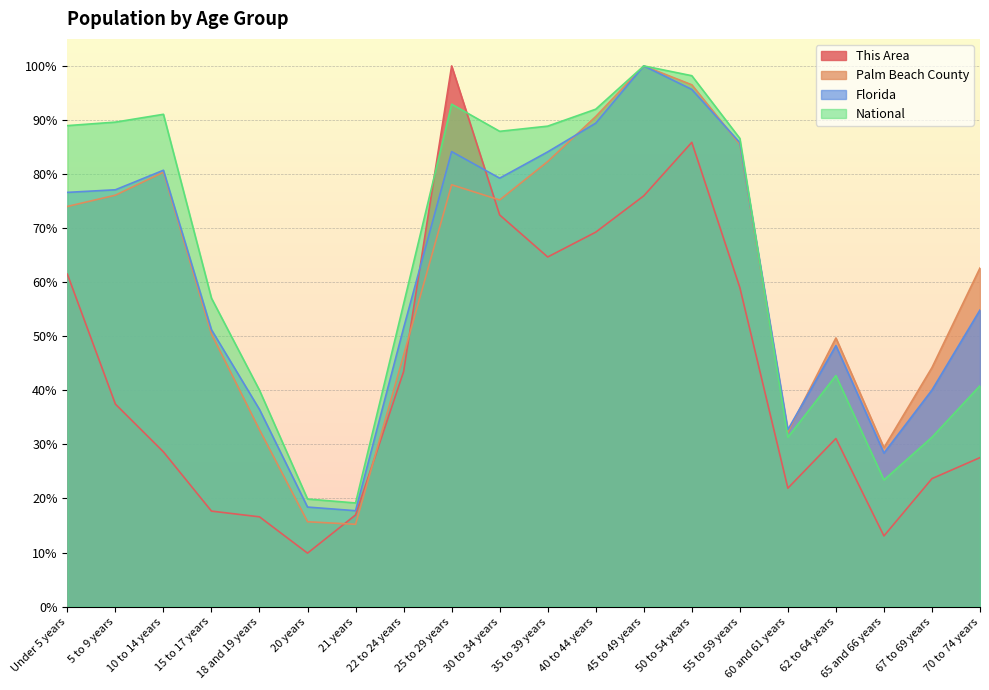

Which category has the highest value in the National series?

45 to 49 years